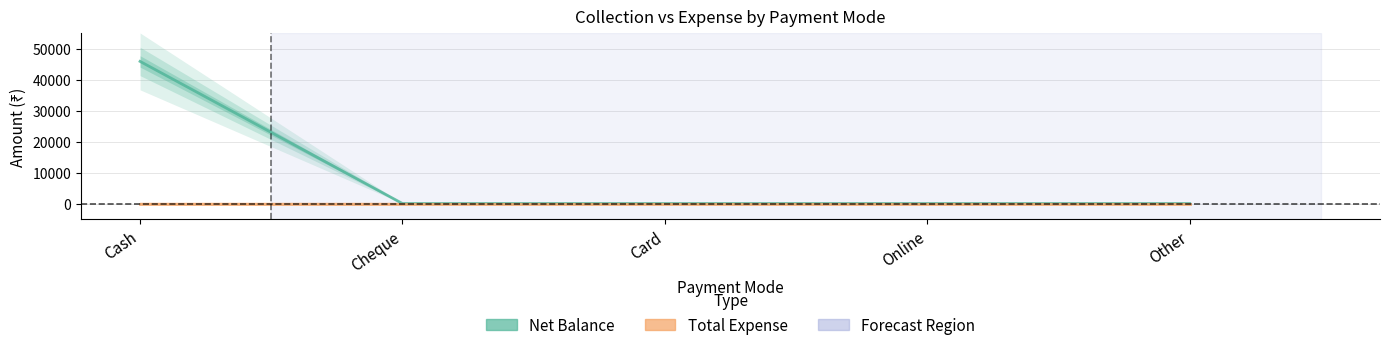

Reading right to left, extract all data points from this chart.

Net Balance: Other=0	Online=0	Card=0	Cheque=0	Cash=45896
Total Expense: Other=0	Online=0	Card=0	Cheque=0	Cash=0